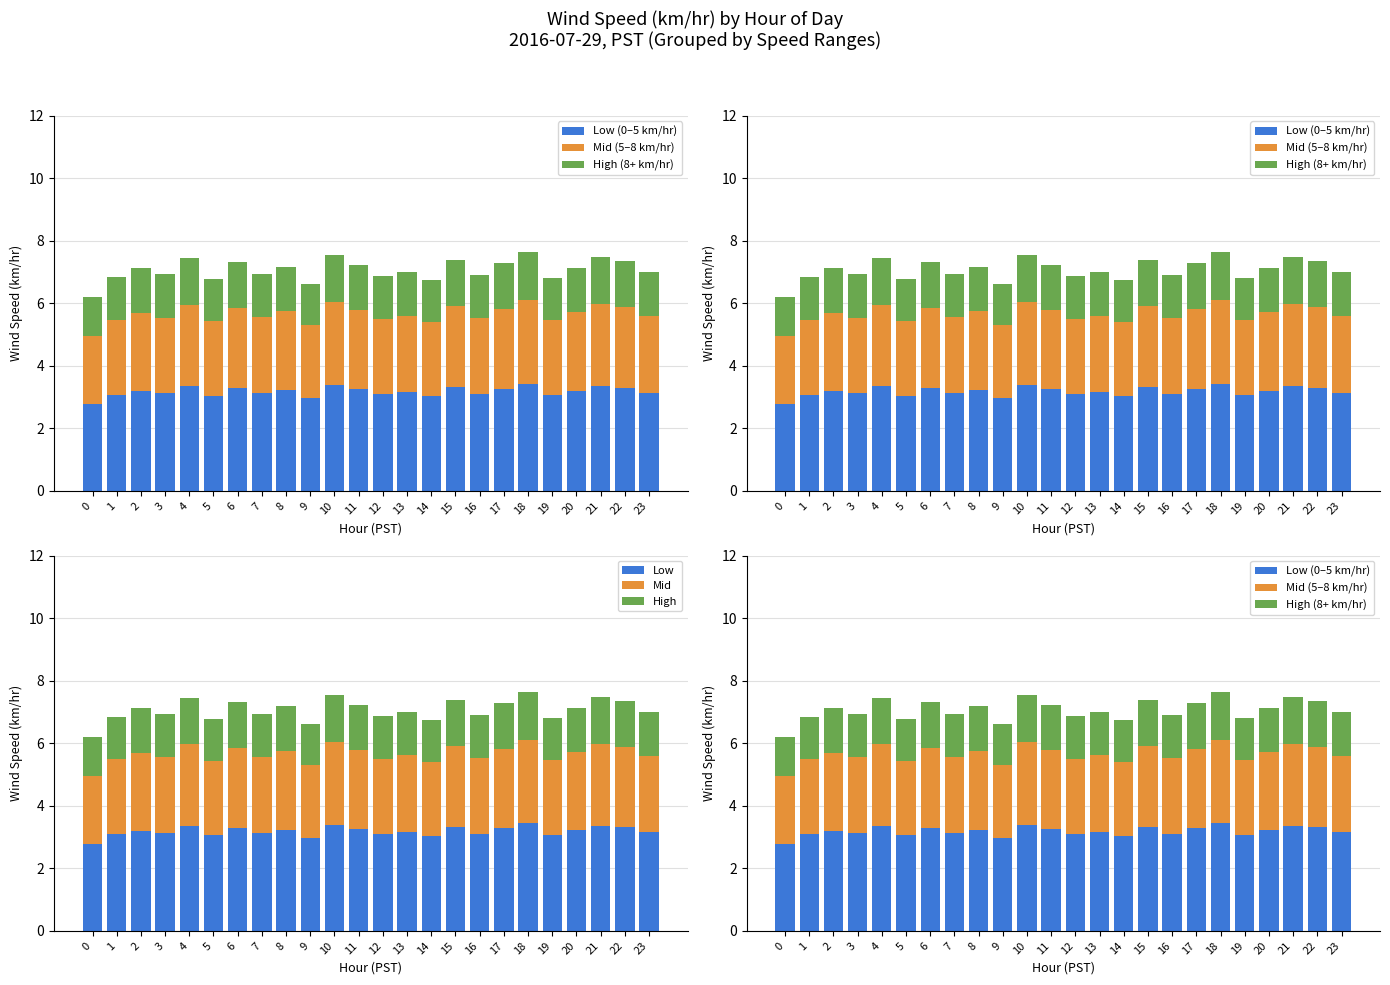

What is the value of the High (8+ km/hr) bar at the 23rd from the left?

1.5